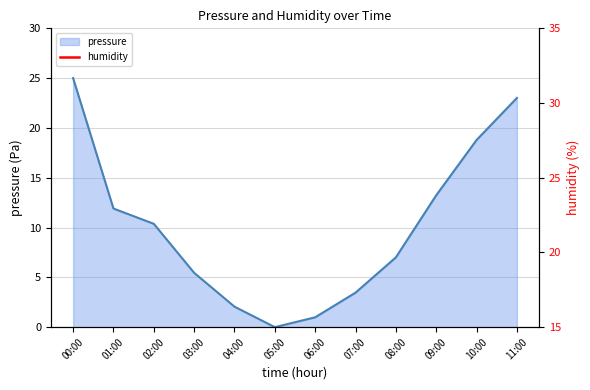

The value of pressure at 05:00 is 0.0. True or false?

True